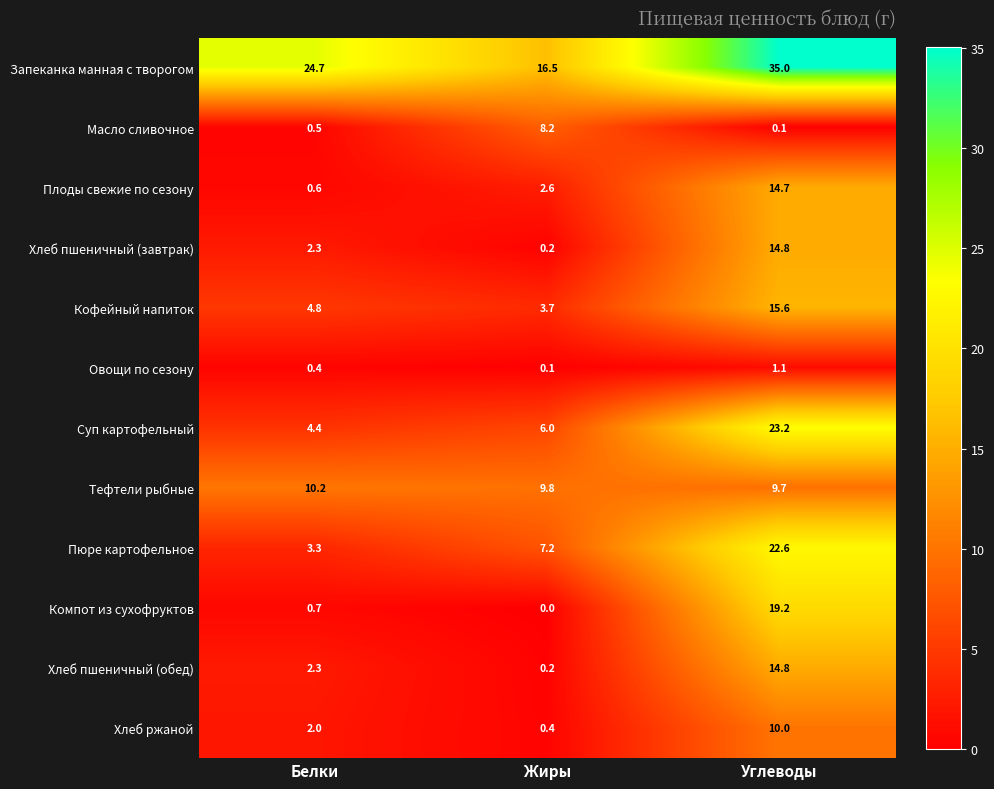

Which series has the largest range (max minus min)?

Пюре картофельное